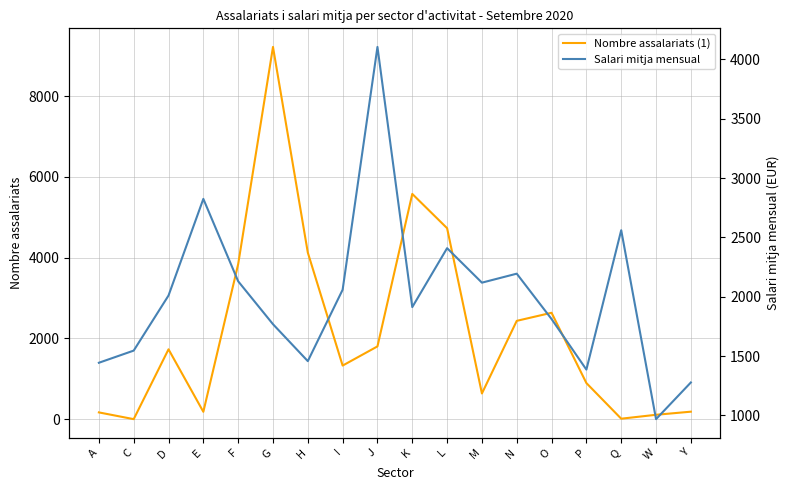

What is the average value of the Nombre assalariats (1) series?

2201